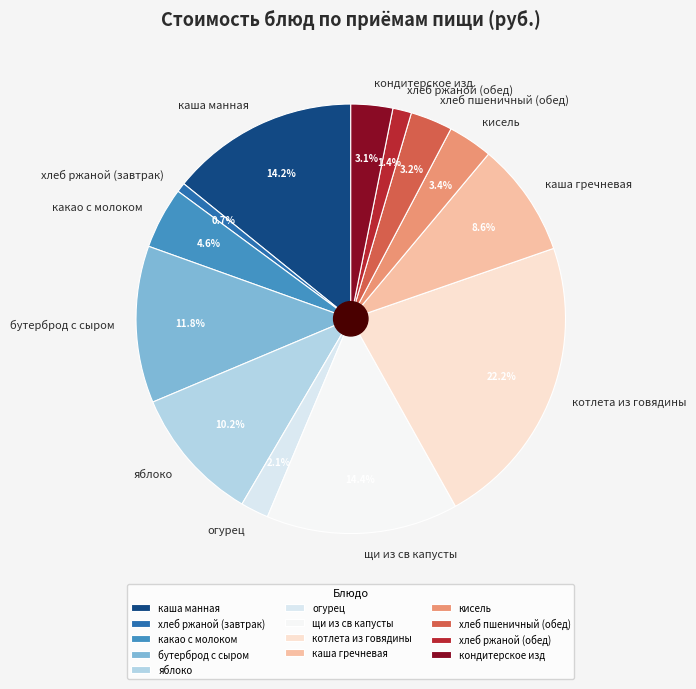

The каша гречневая slice represents 9% of the pie. True or false?

True